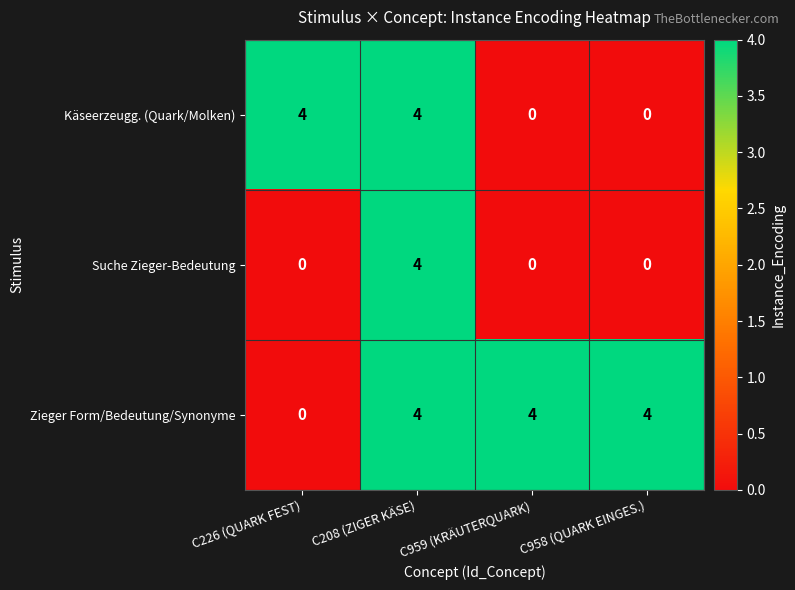

What is the spread (max minus min) of values at C958 (QUARK EINGES.)?

4